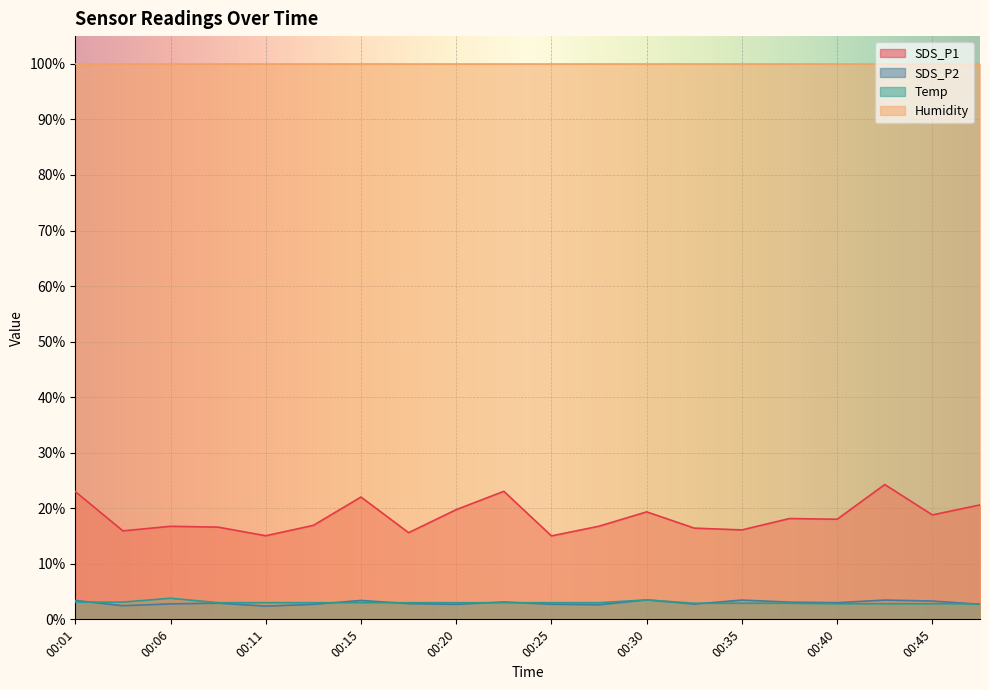

Which series has the largest total across all categories?

Humidity